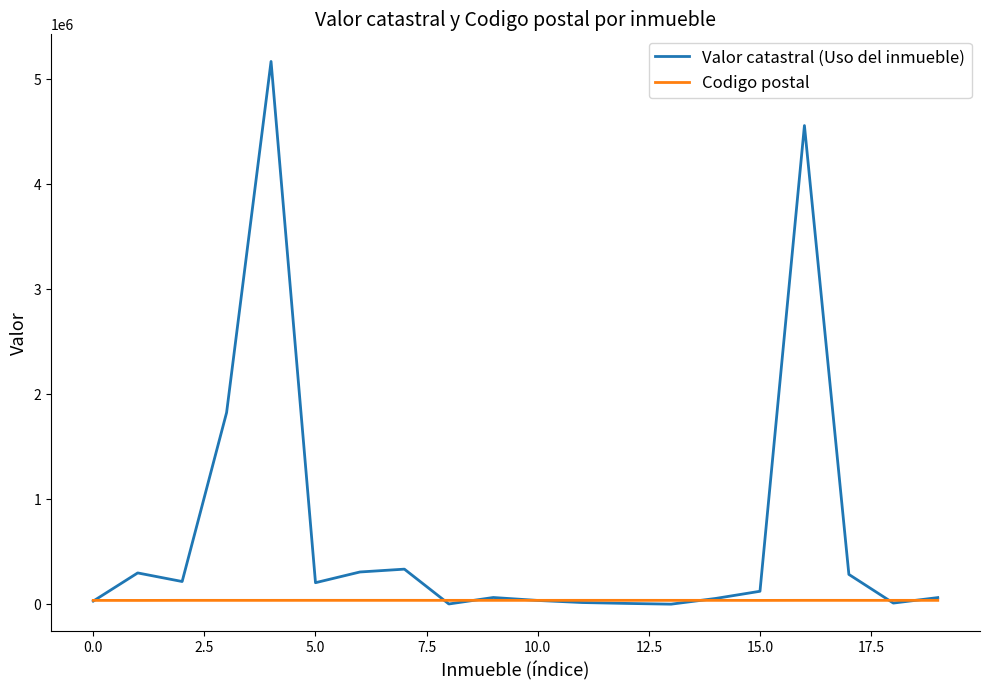

Which series has the largest total across all categories?

Valor catastral (Uso del inmueble)